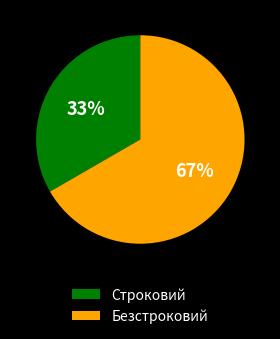

True or false: Строковий accounts for 33% of the total.

True